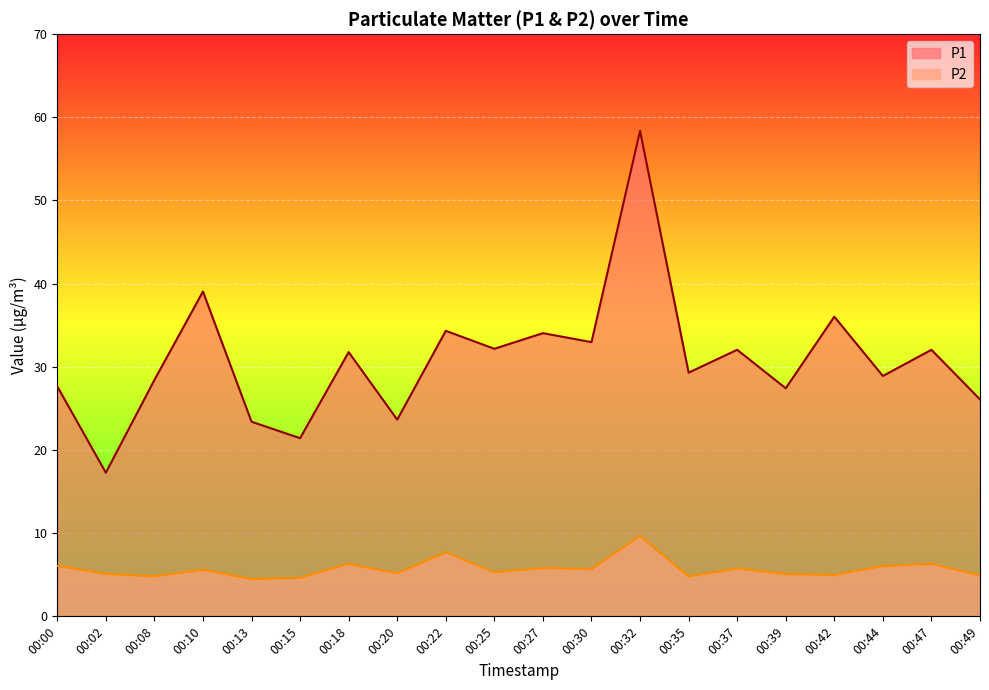

What are all the series names shown in the legend?

P1, P2